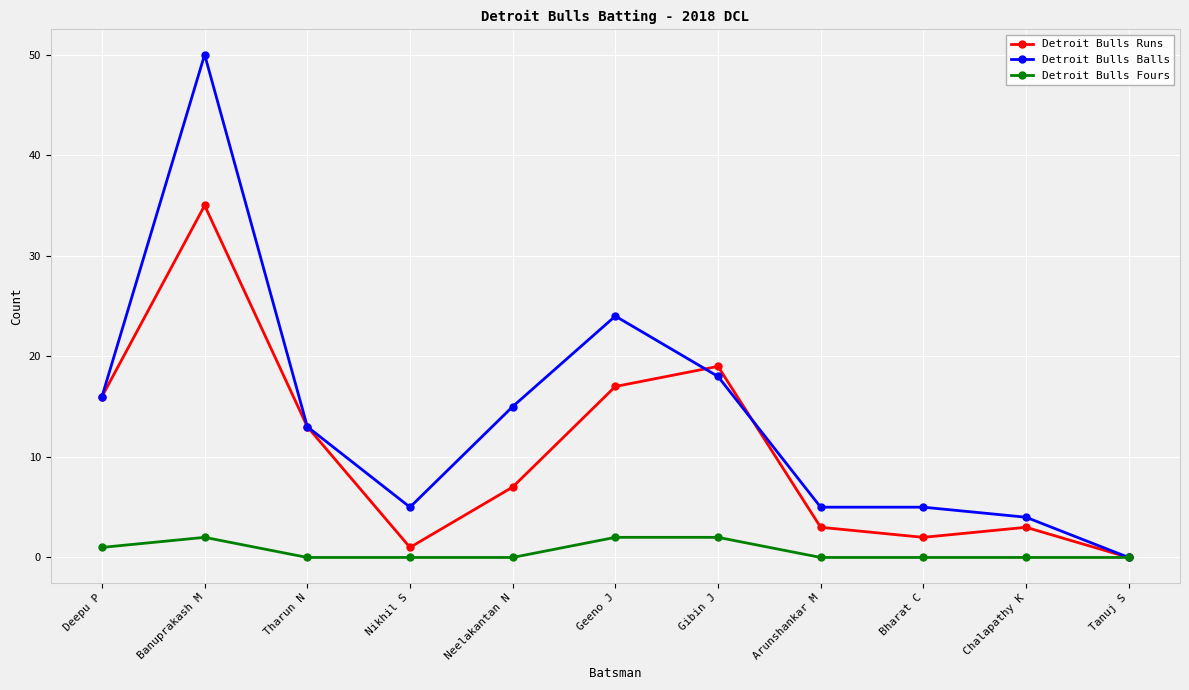

Which series has the widest spread of values?

Detroit Bulls Balls